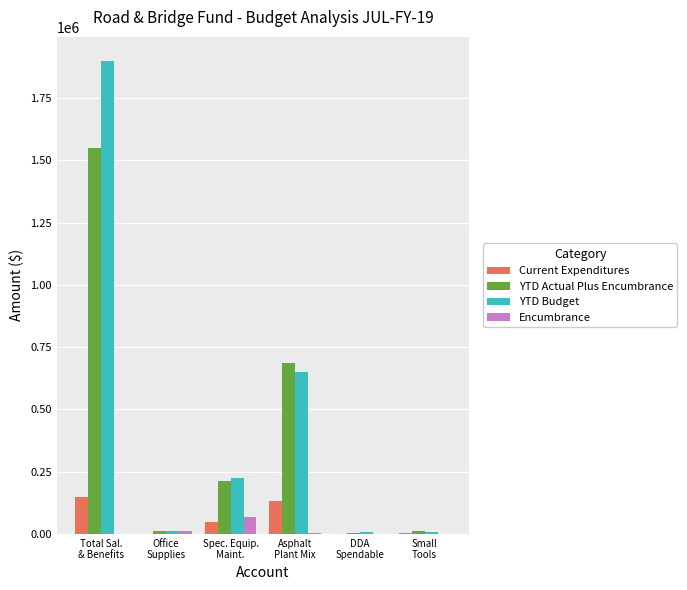

What is the sum of all YTD Budget values?

2804580.6